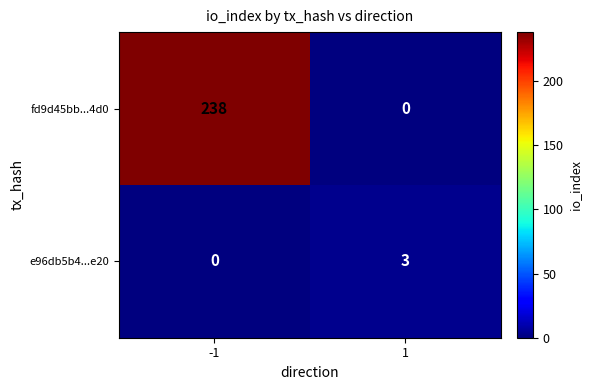

Rank the series at 1 from lowest to highest value.

fd9d45bb...4d0, e96db5b4...e20